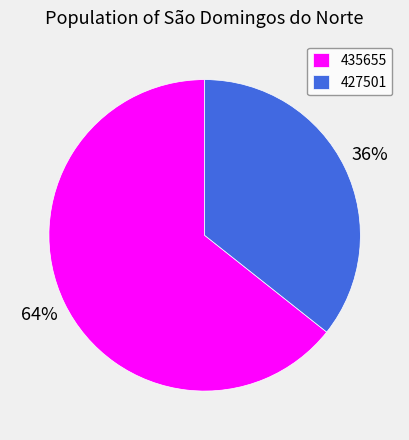

What is the majority slice?

435655